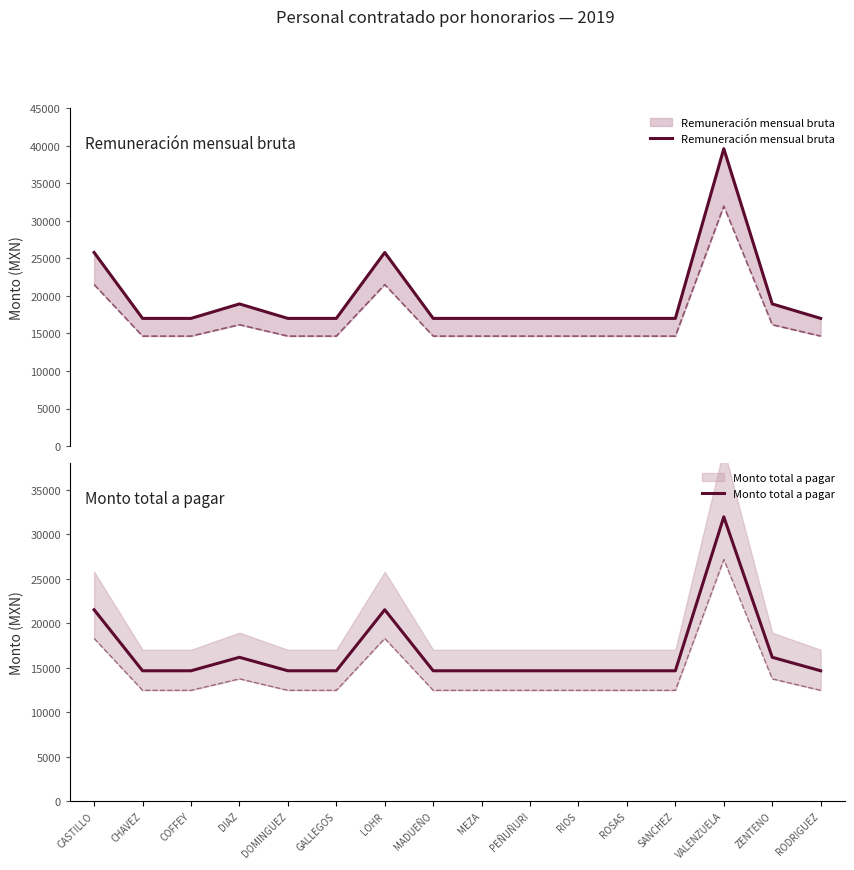

What are all the series names shown in the legend?

Remuneración mensual bruta, Monto total a pagar